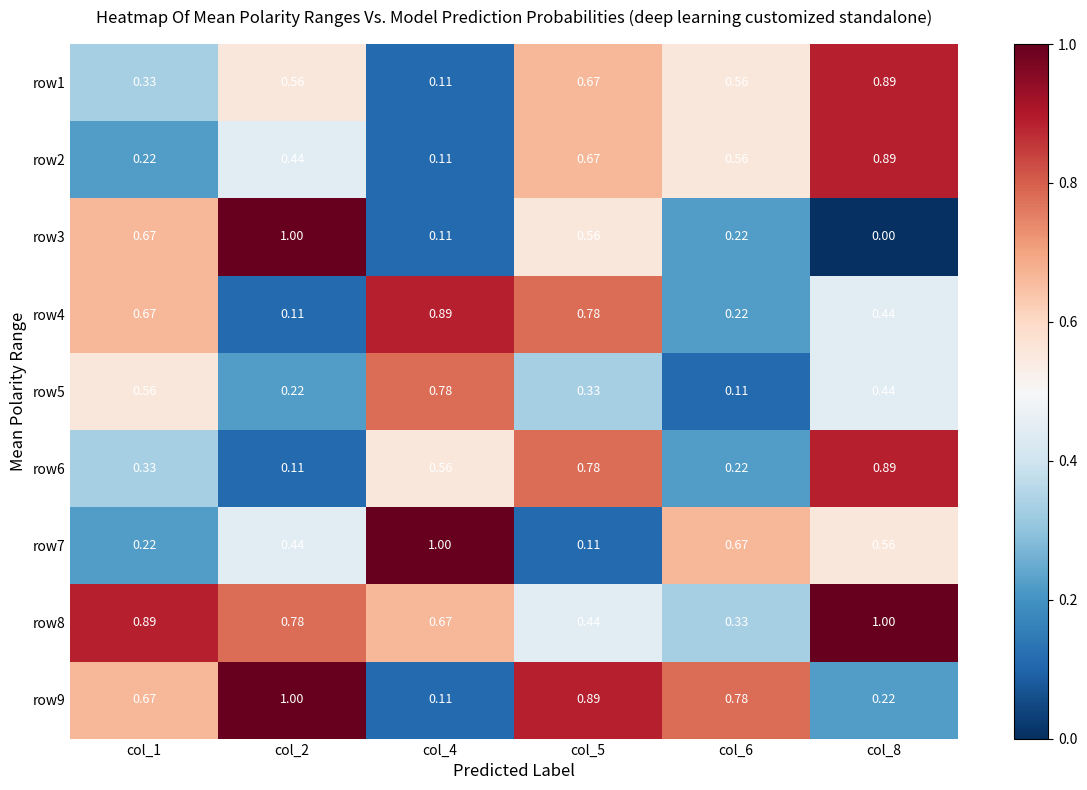

Which category has the lowest value across all series?

col_8